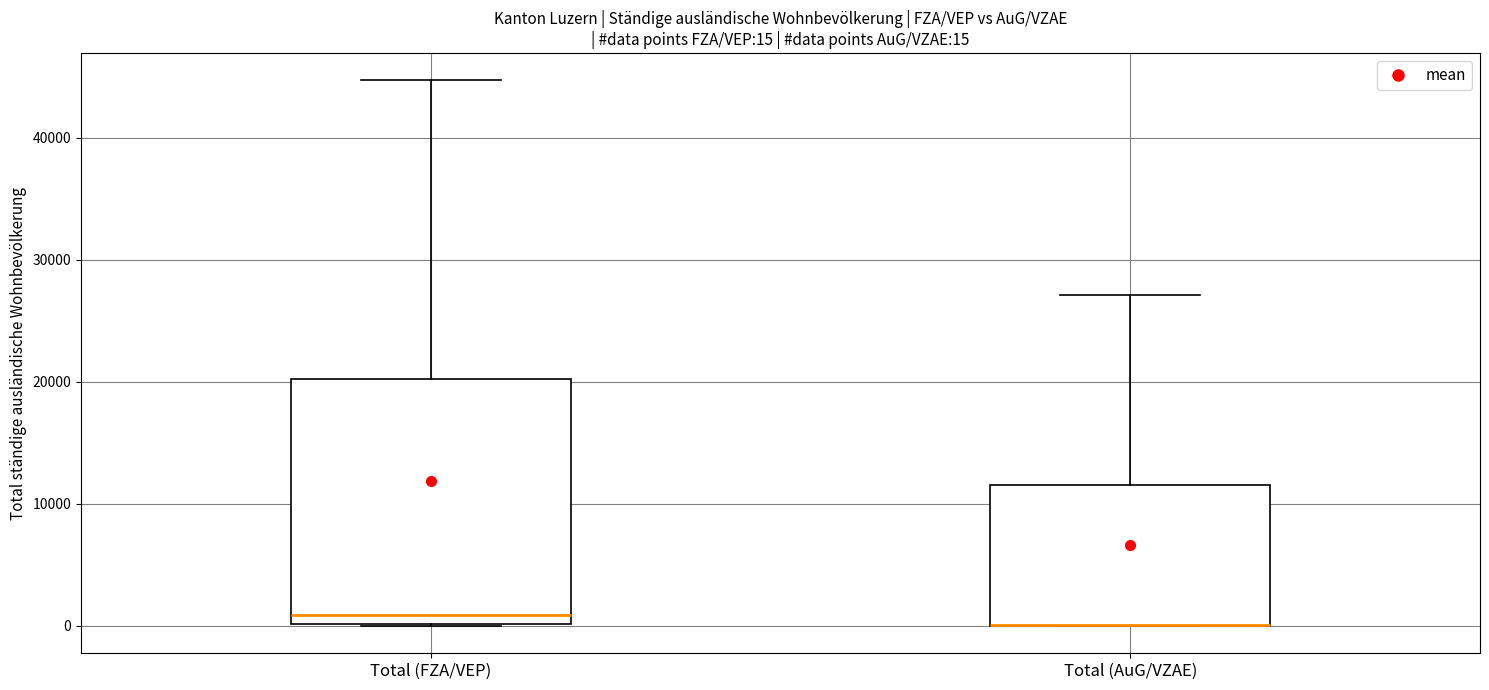

Which box is the tallest, from its lower edge to its upper edge?

Total (FZA/VEP)